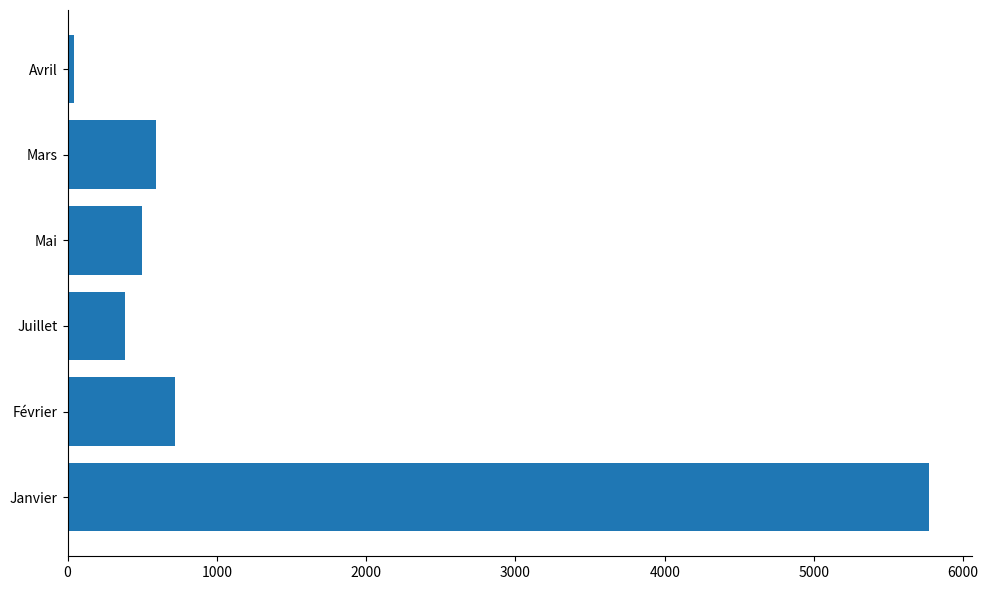

True or false: the data shows 5770.3 at Janvier.

True